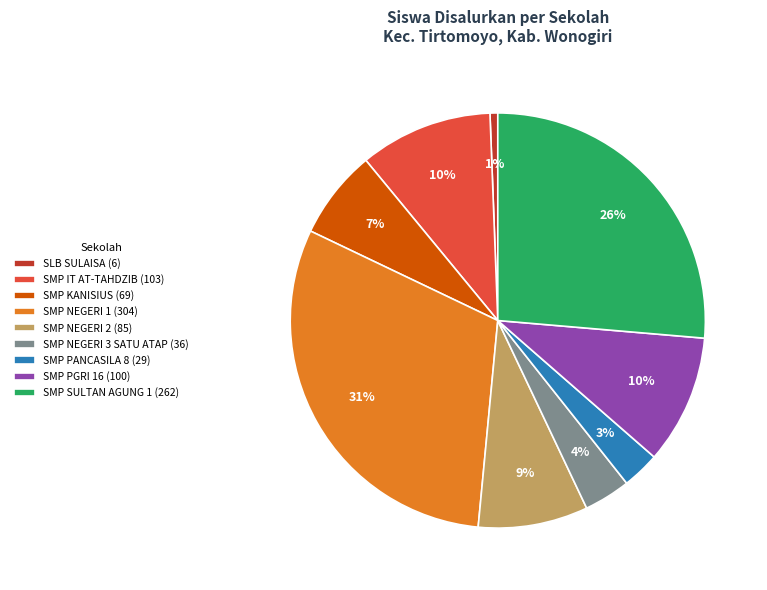

What is the largest slice in the pie chart?

SMP NEGERI 1 (304)